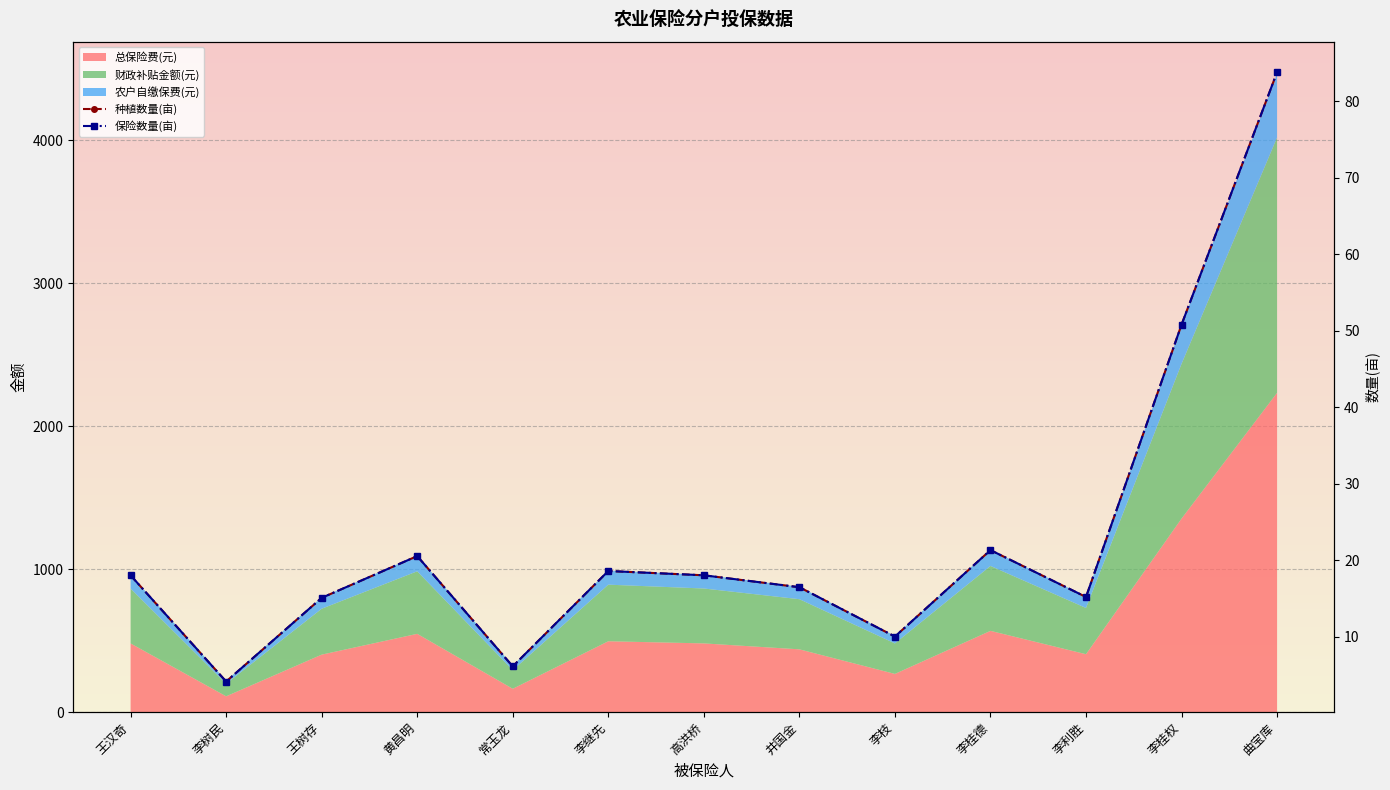

What is the minimum value shown in the chart?

4.1